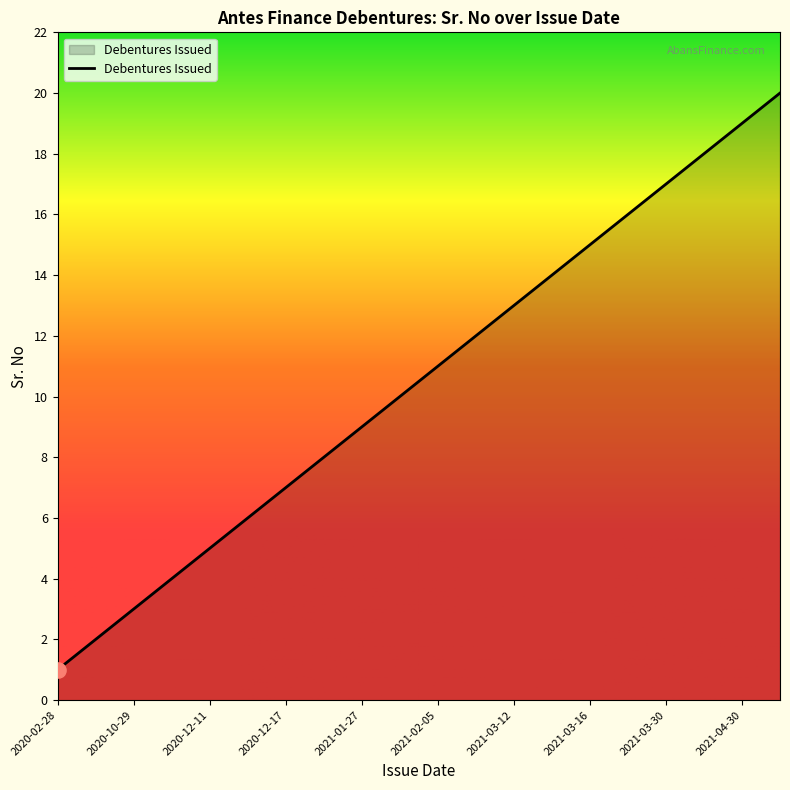

What is the maximum value shown in the chart?

20